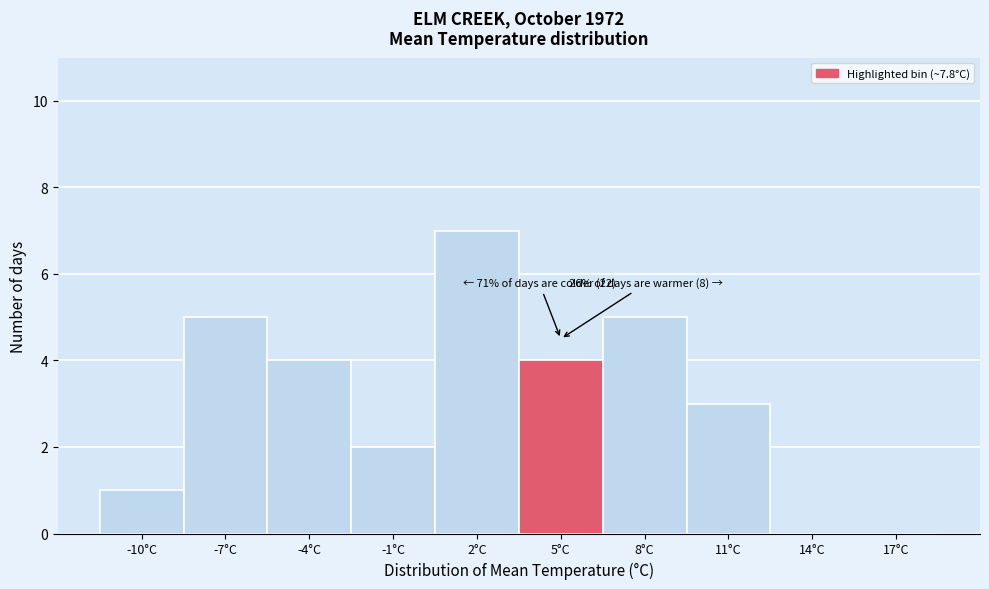

Reading left to right, transcribe all the data shown in this chart.

-10°C=1	-7°C=5	-4°C=4	-1°C=2	2°C=7	5°C=4	8°C=5	11°C=3	14°C=0	17°C=0